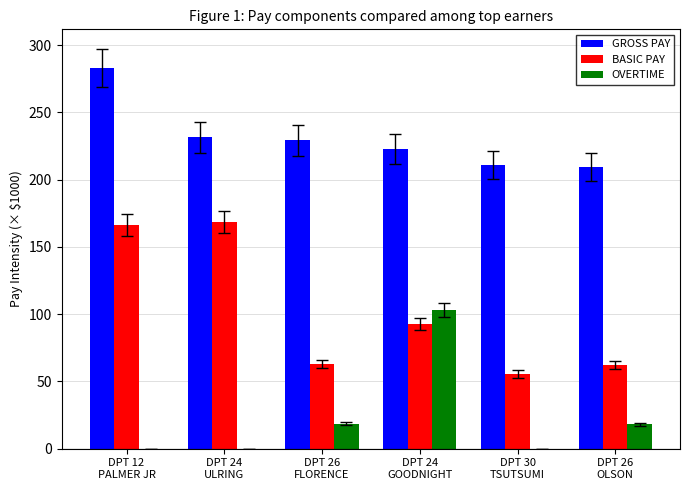

True or false: BASIC PAY has a value of 55.2 at DPT 24
ULRING.

False